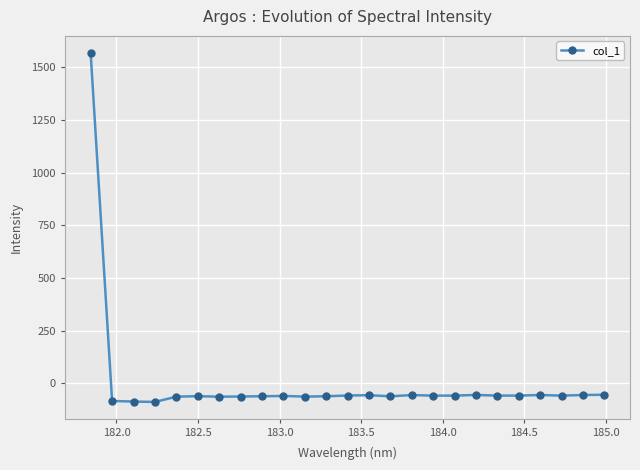

What is the average value?

3.4